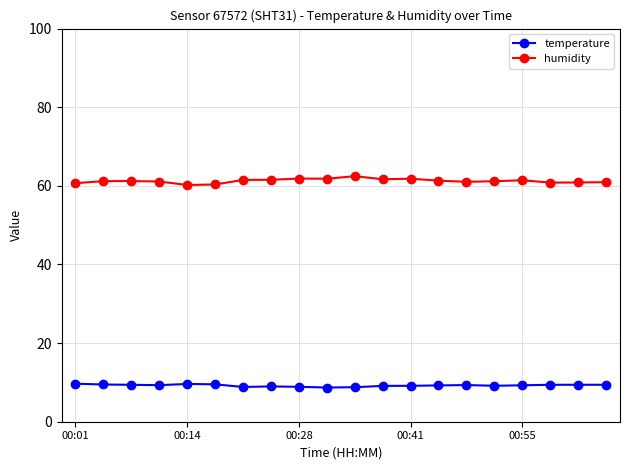

What is the maximum value for temperature?

9.7